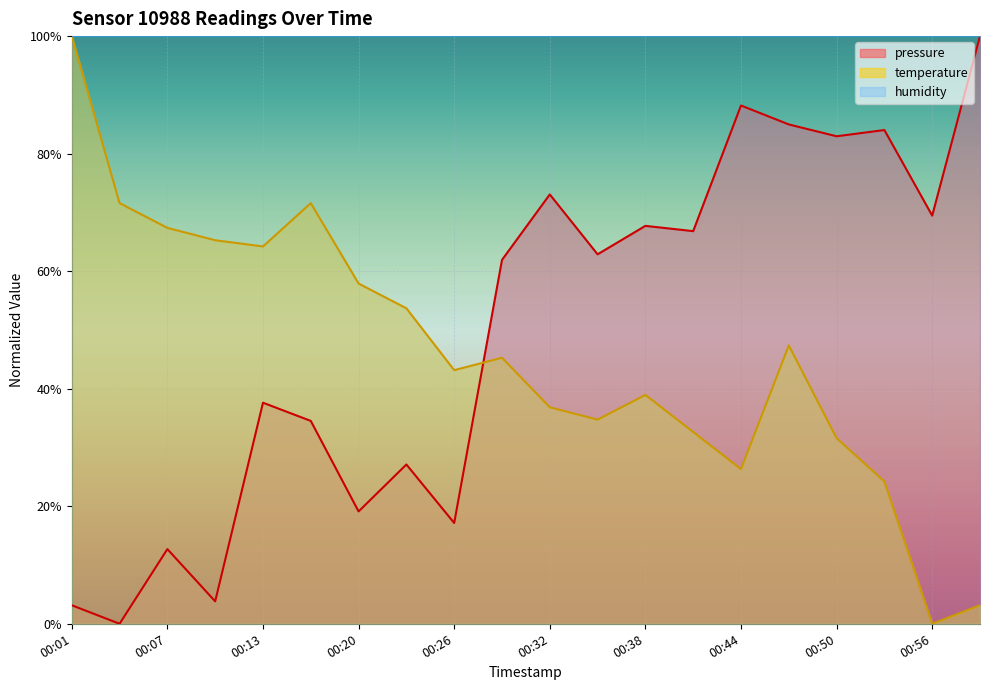

How many interior local valleys does the temperature series have?

5